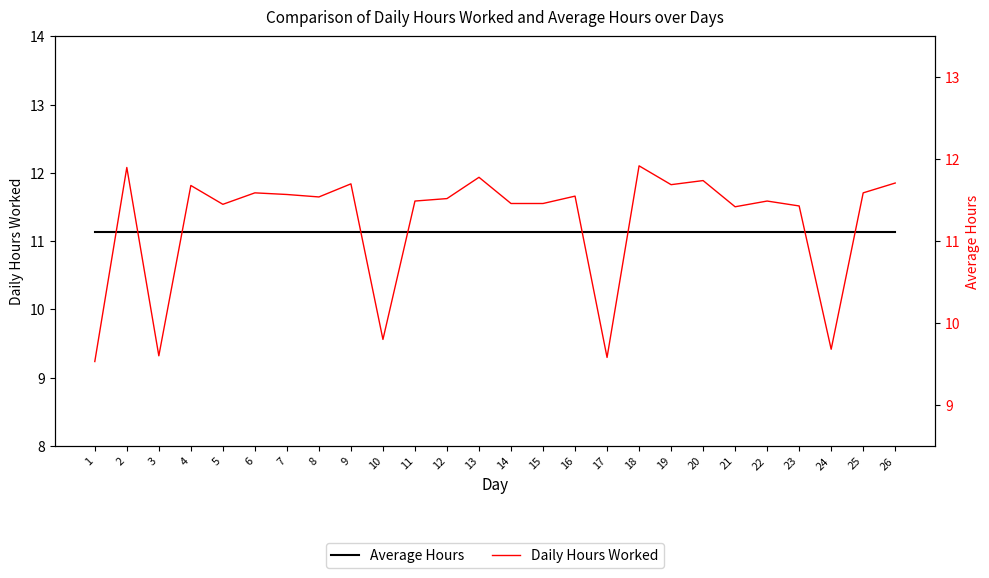

True or false: Daily Hours Worked has a value of 11.7 at 19.

True